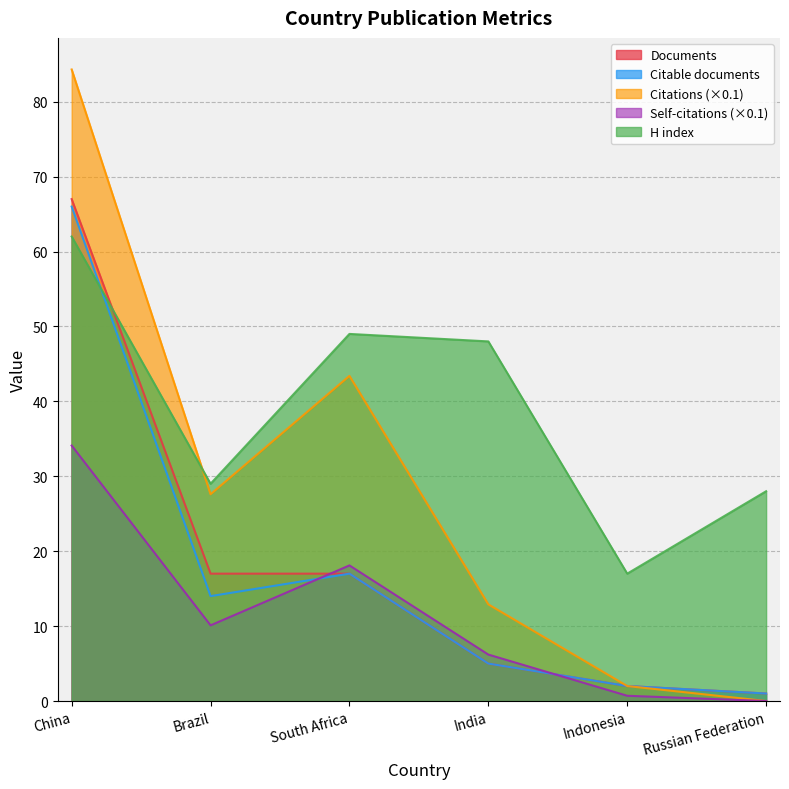

How many lines are shown in the chart?

5